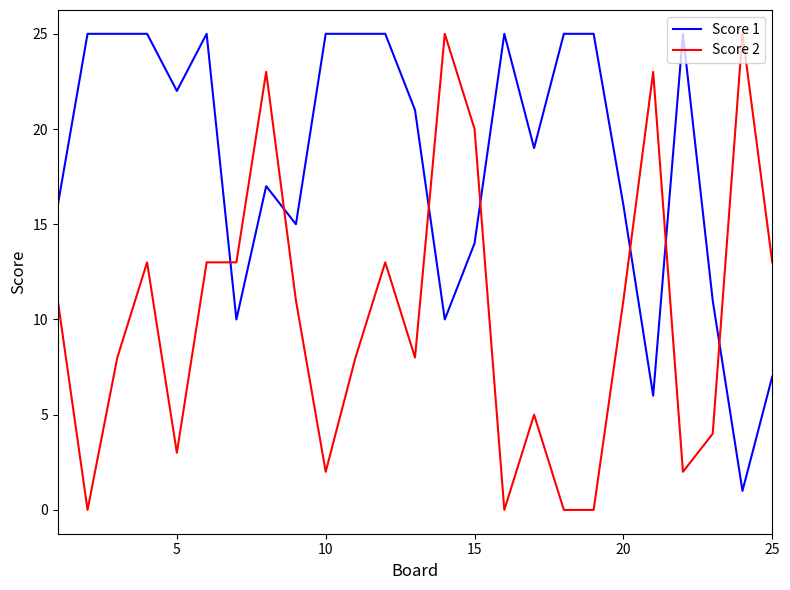

After their last crossing, which series has the higher values: Score 1 or Score 2?

Score 2